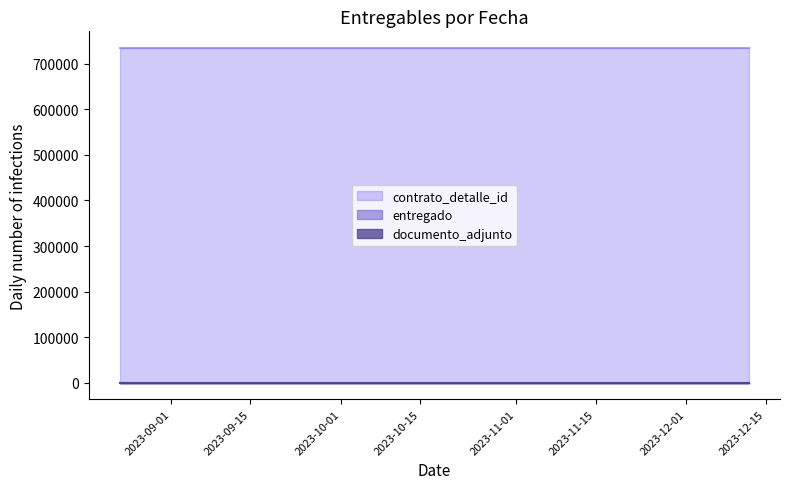

Which series has the widest spread of values?

contrato_detalle_id